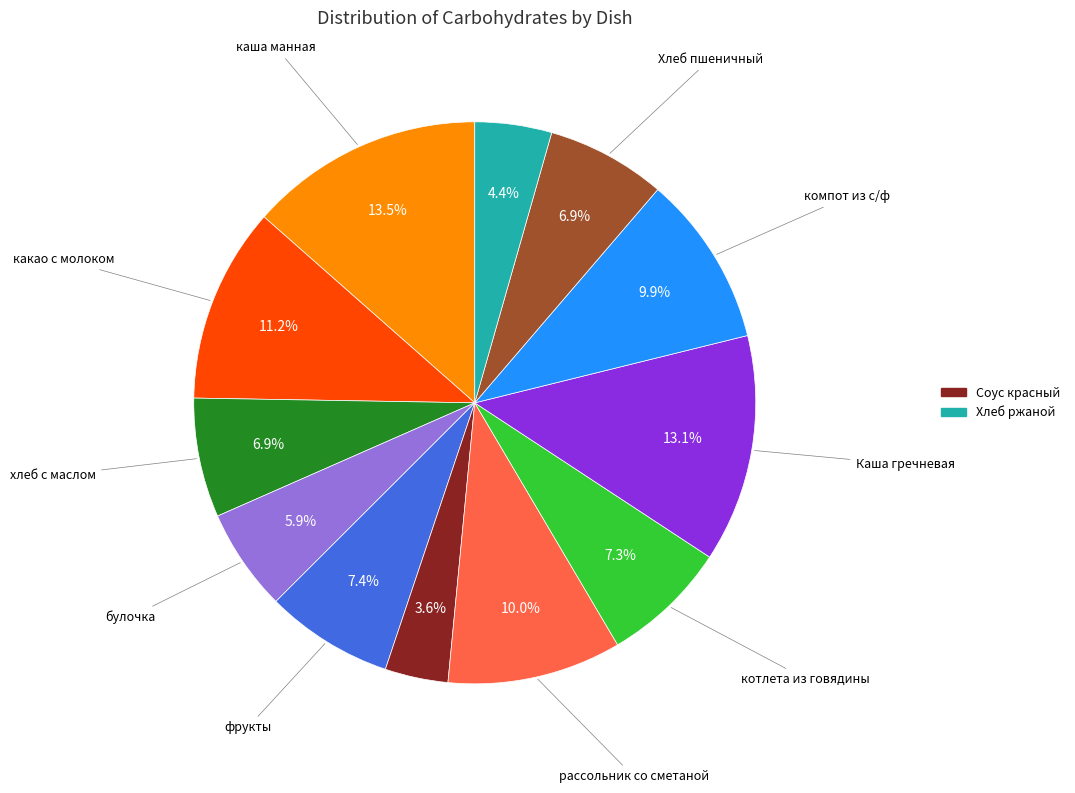

Is there any slice that represents more than half of the pie?

No